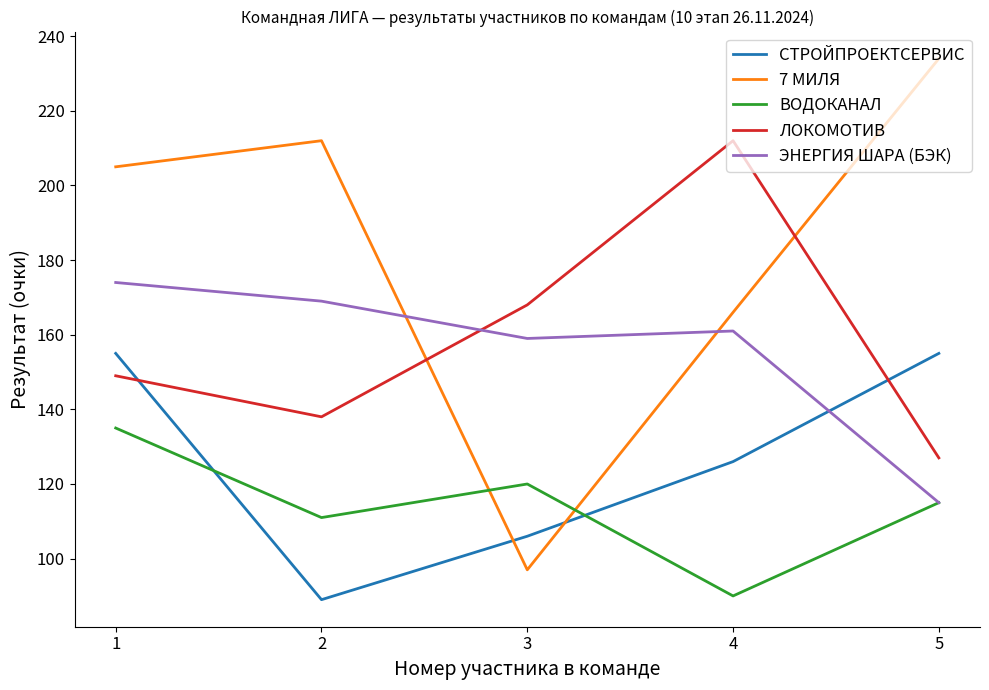

Which label corresponds to the largest value in the chart?

5